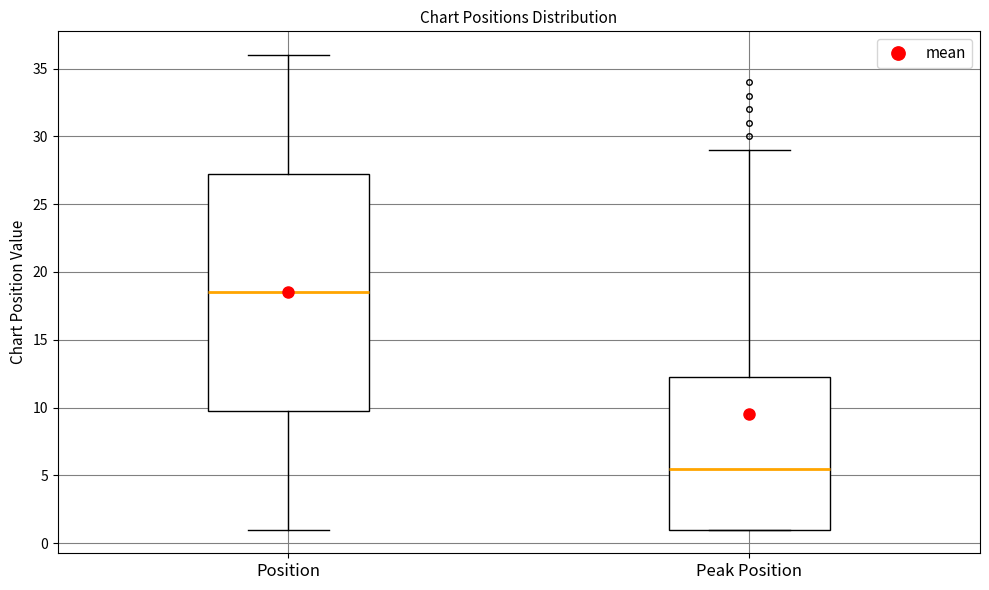

Comparing the boxes themselves (not the whiskers), which one is the tallest?

Position